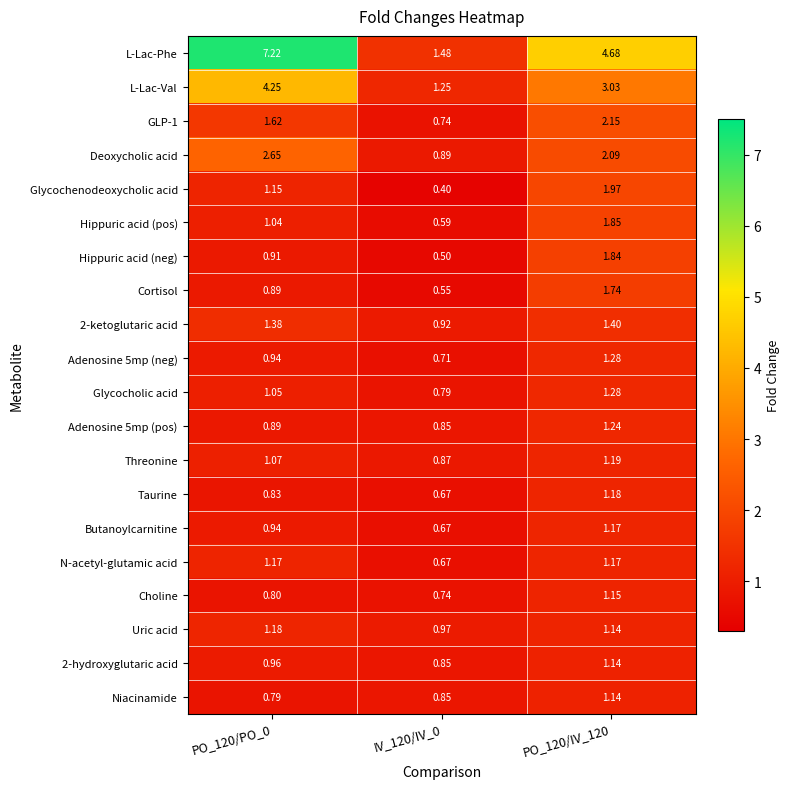

Which series has the largest total across all categories?

L-Lac-Phe